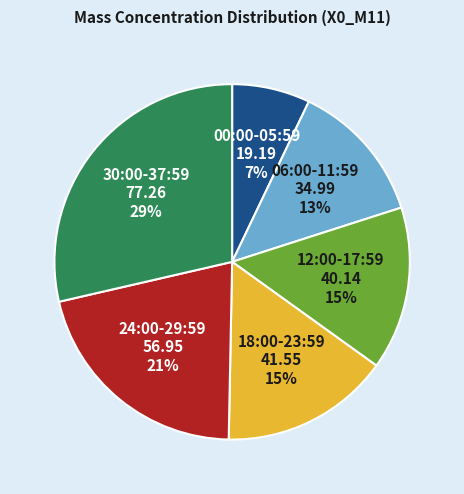

Is 12:00-17:59 the majority of the pie?

No